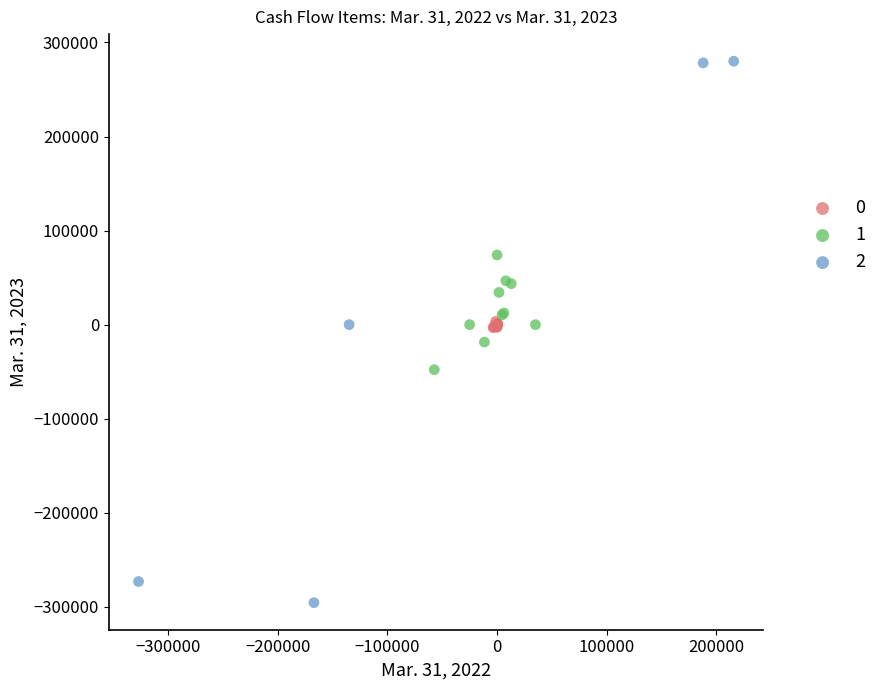

What are all the series names shown in the legend?

0, 1, 2